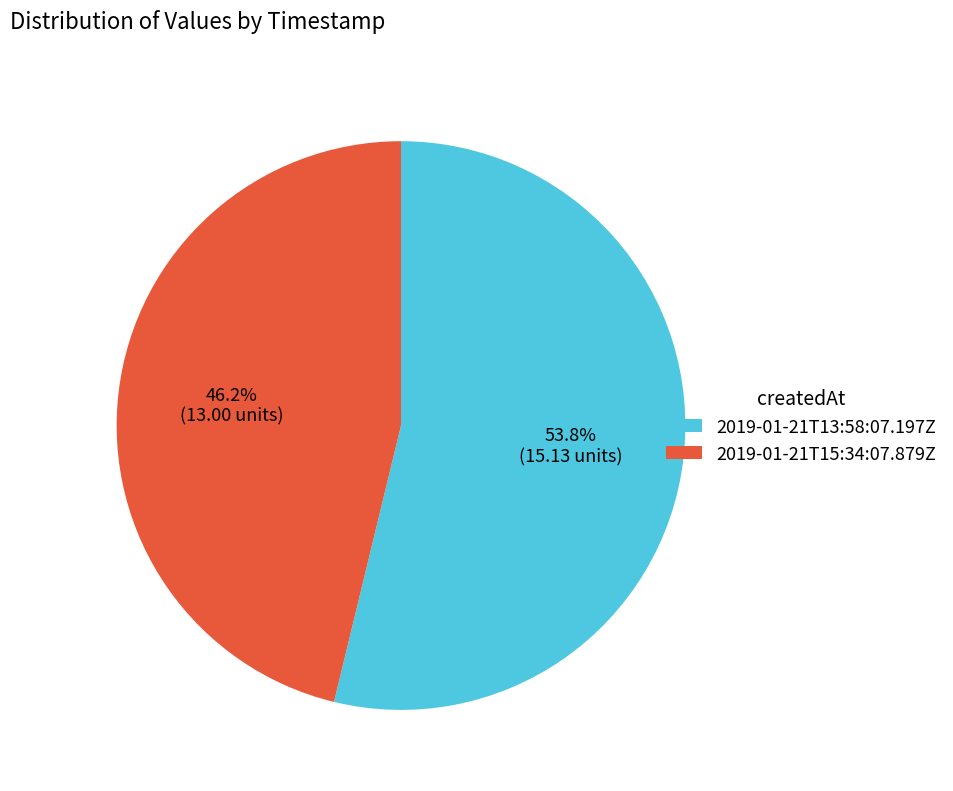

Between 2019-01-21T13:58:07.197Z and 2019-01-21T15:34:07.879Z, which is larger?

2019-01-21T13:58:07.197Z